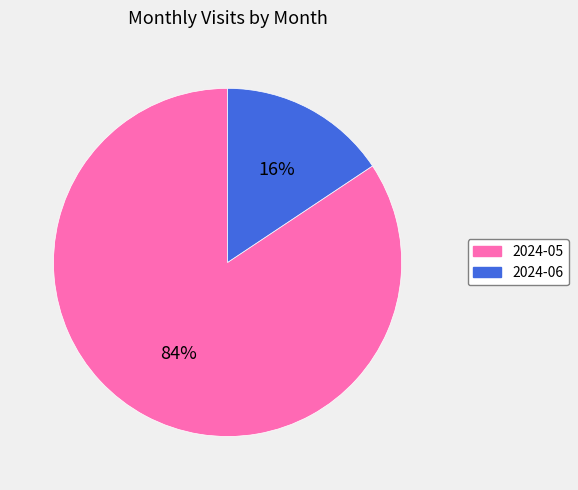

Which has a higher value, 2024-06 or 2024-05?

2024-05